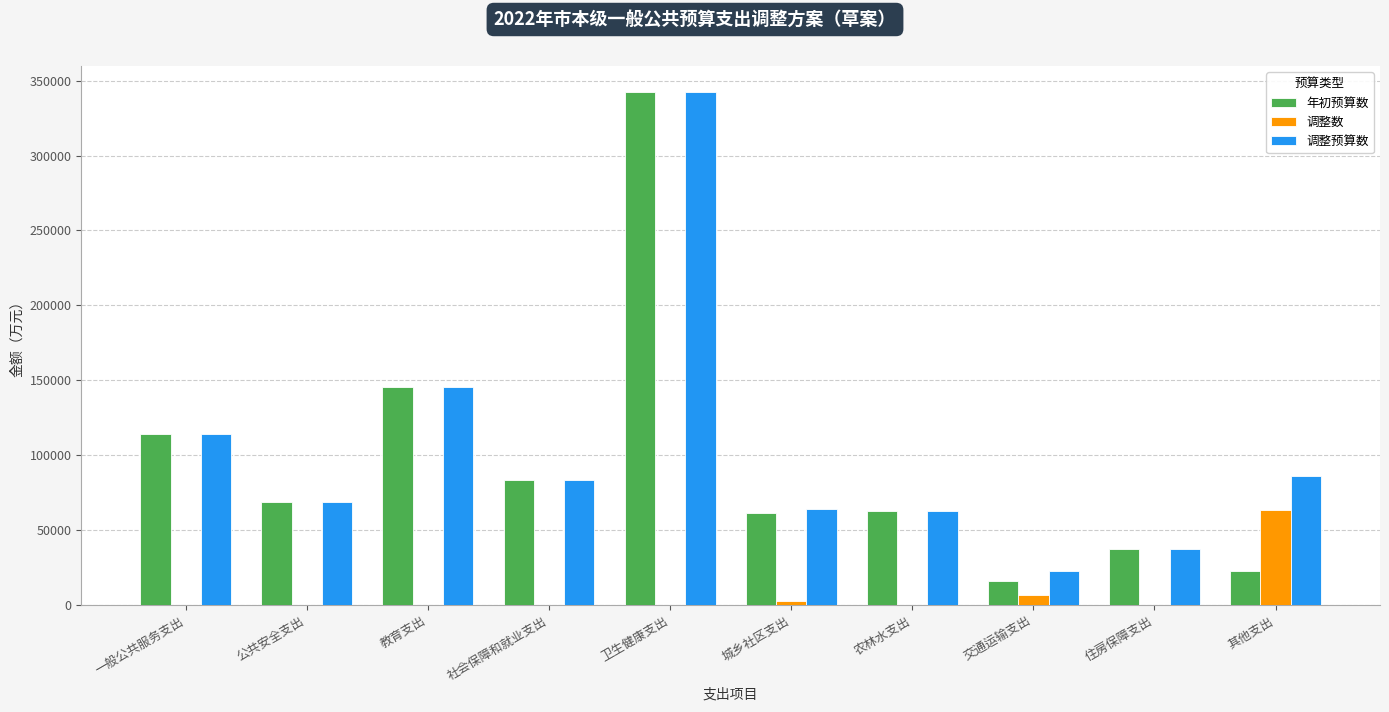

Which series has the largest total across all categories?

调整预算数